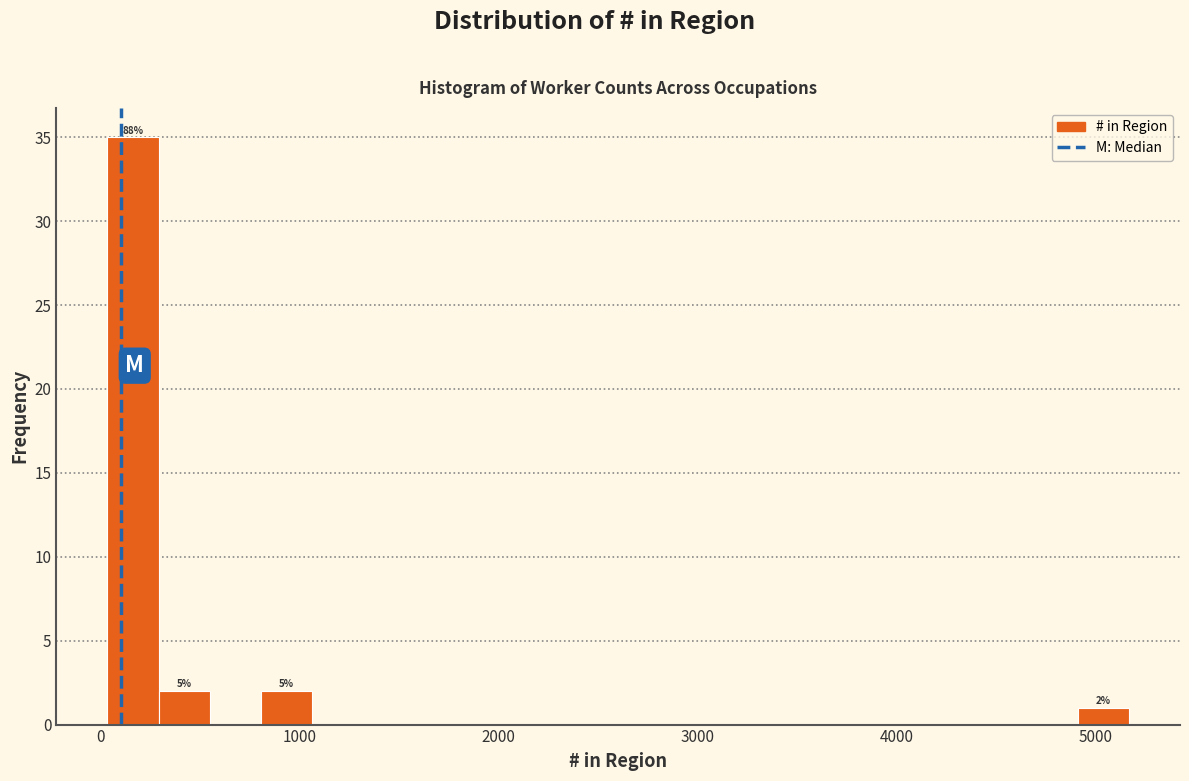

Read against the x-axis, roughly where is the centre of the tallest bar?

200